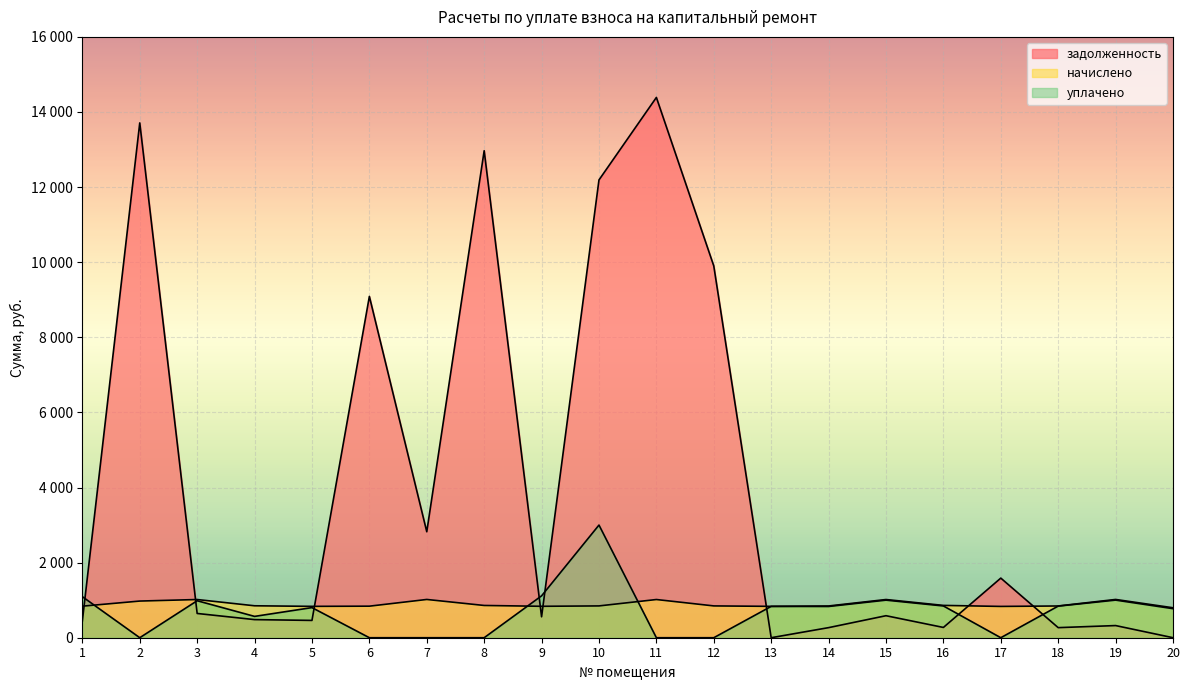

Which series changed the most between 12 and 18?

задолженность